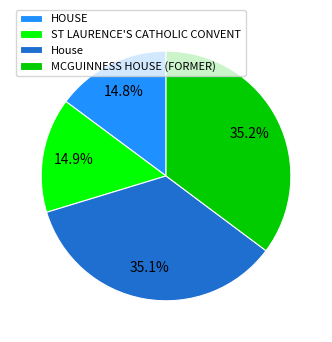

Which has a higher value, House or ST LAURENCE'S CATHOLIC CONVENT?

House